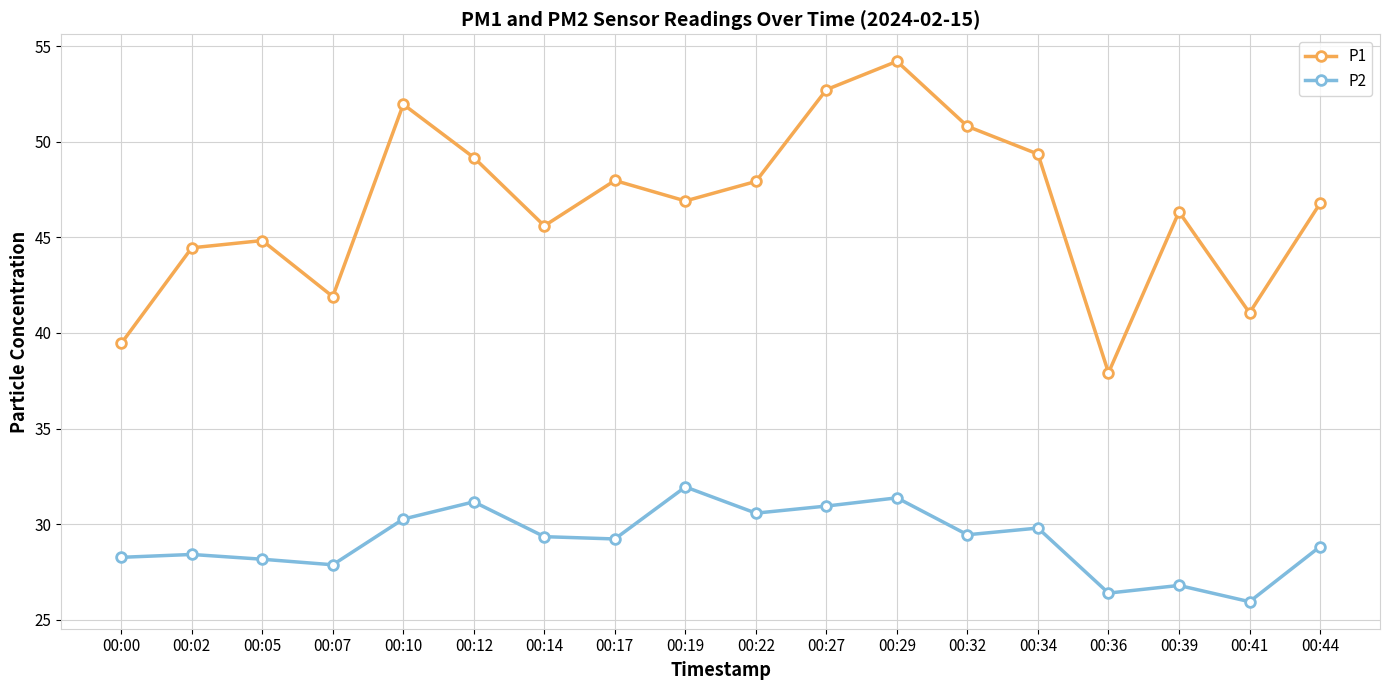

List the series in order of their peak value, highest first.

P1, P2